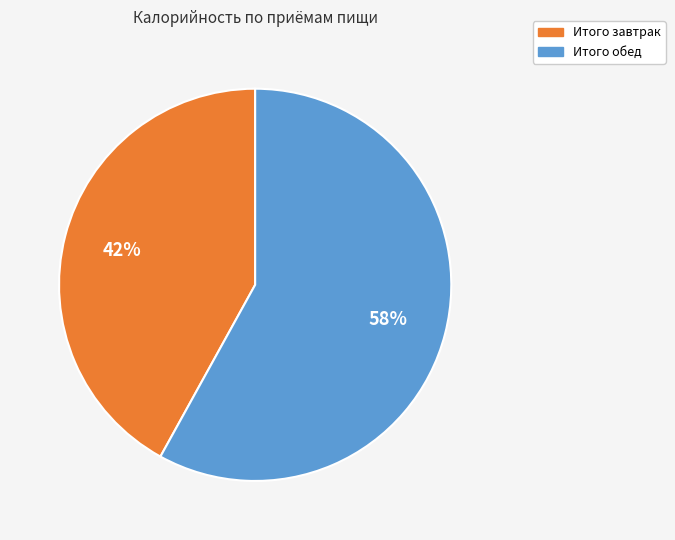

How many segments does this pie chart have?

2